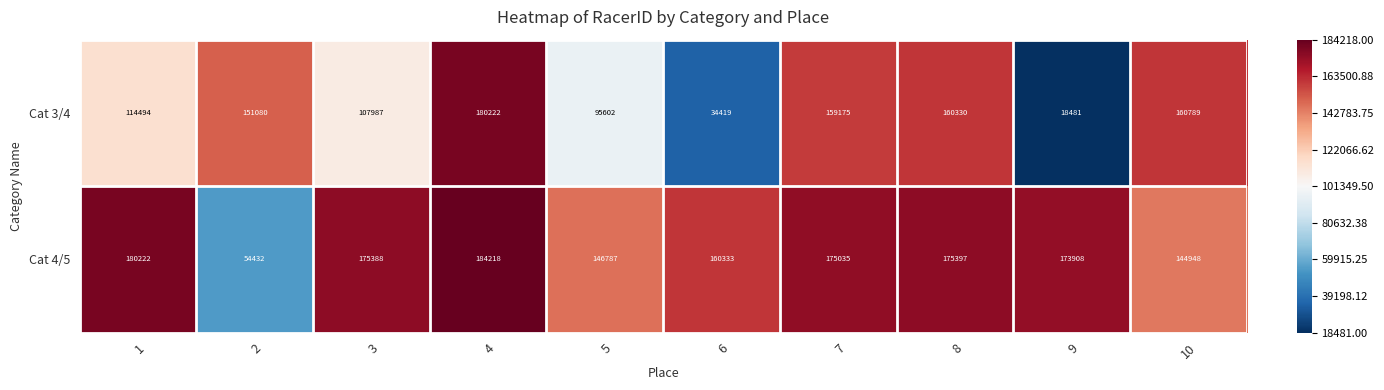

How many distinct data groups are displayed?

2